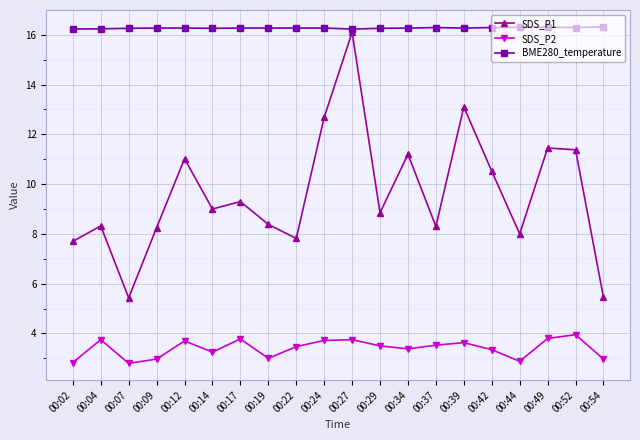

In SDS_P1, how many points are lower than both neighbors (excluding endpoints)?

6